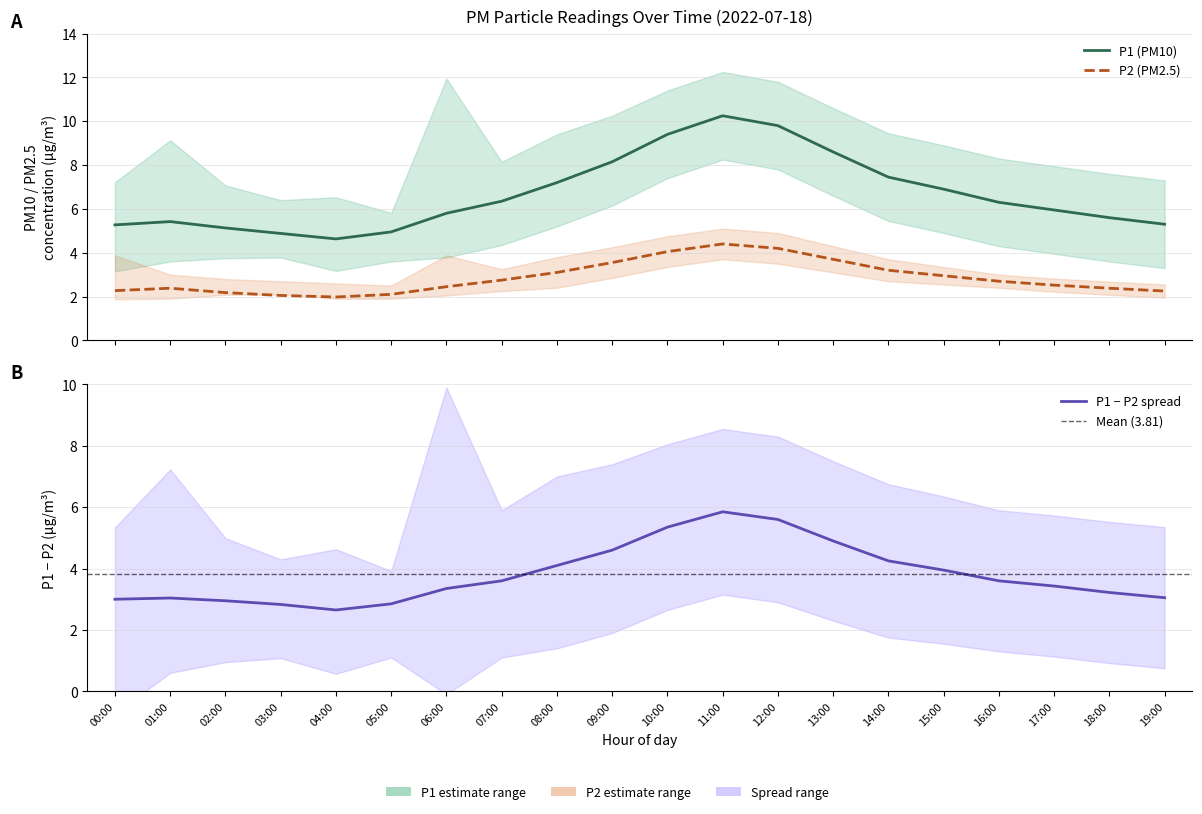

At which label does P2 first exceed 2?

00:00